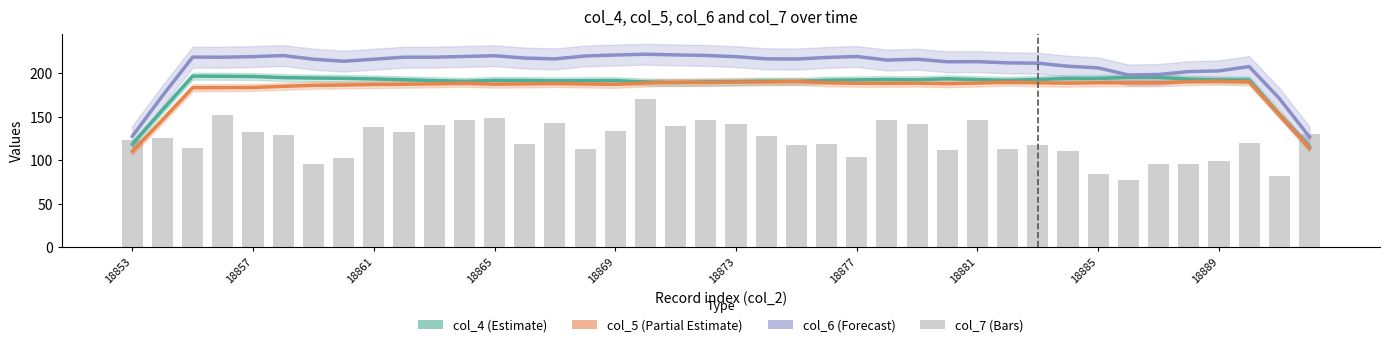

The value of col_4 (Estimate) at 18857 is 327.4. True or false?

False